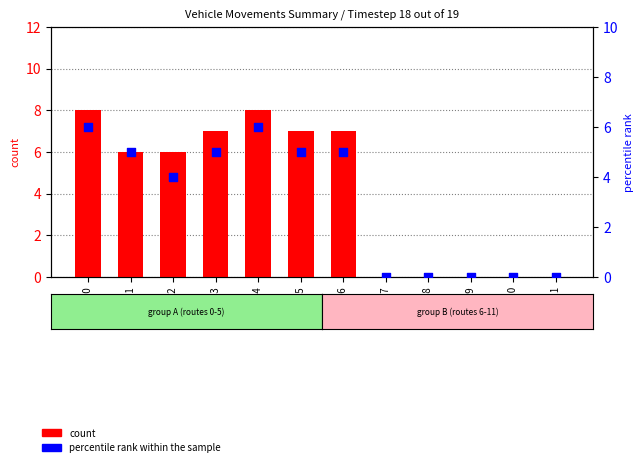

Which series reaches the maximum Y coordinate?

count